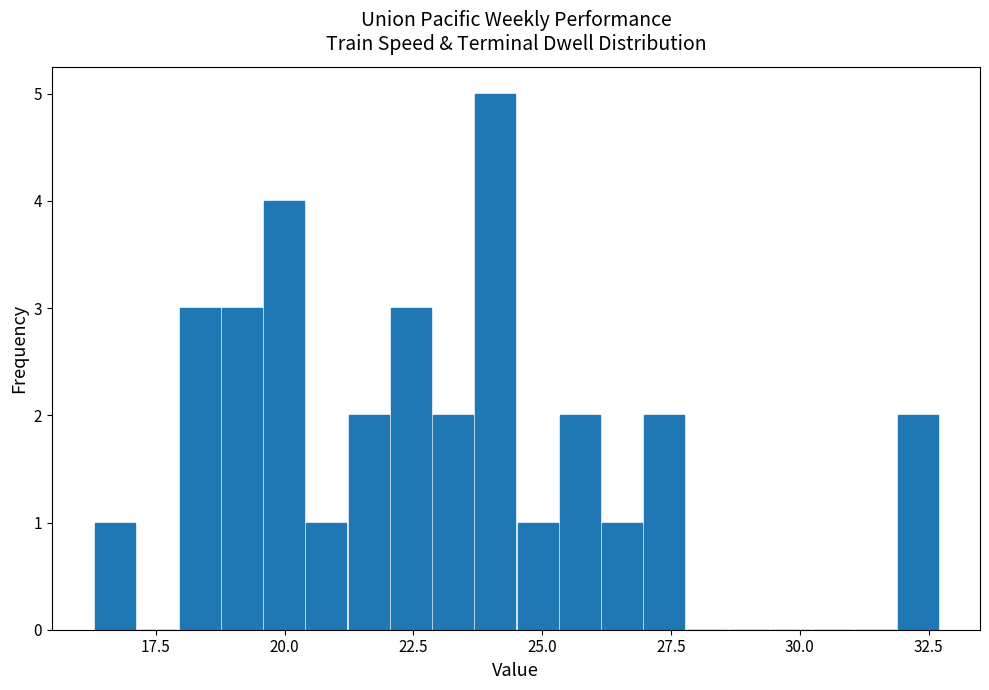

Around what value on the x-axis is the tallest bar? Give the approximate position of its centre, as read against the axis.

24.0